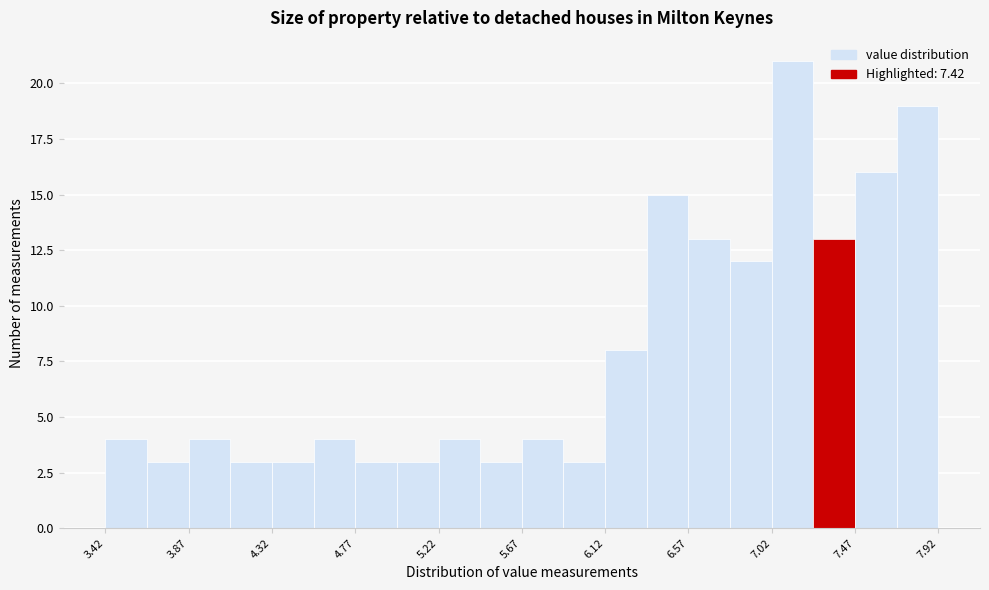

How tall is the bar that spans 4.545 to 4.770 on the x-axis? Neither the bar edges nor the heights are printed on the chart, so give them approximately, as read against the axes.

4